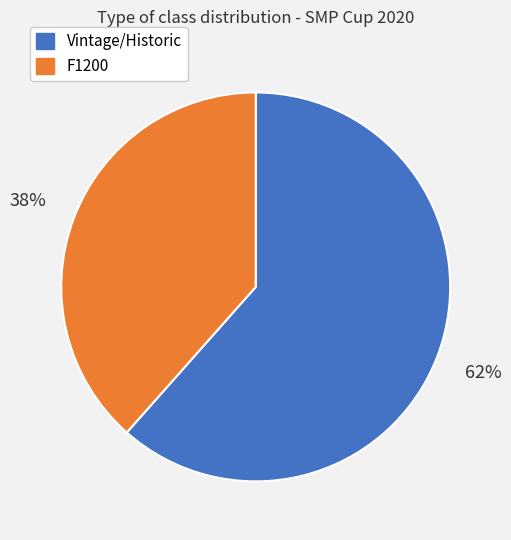

Count the number of slices in the pie.

2